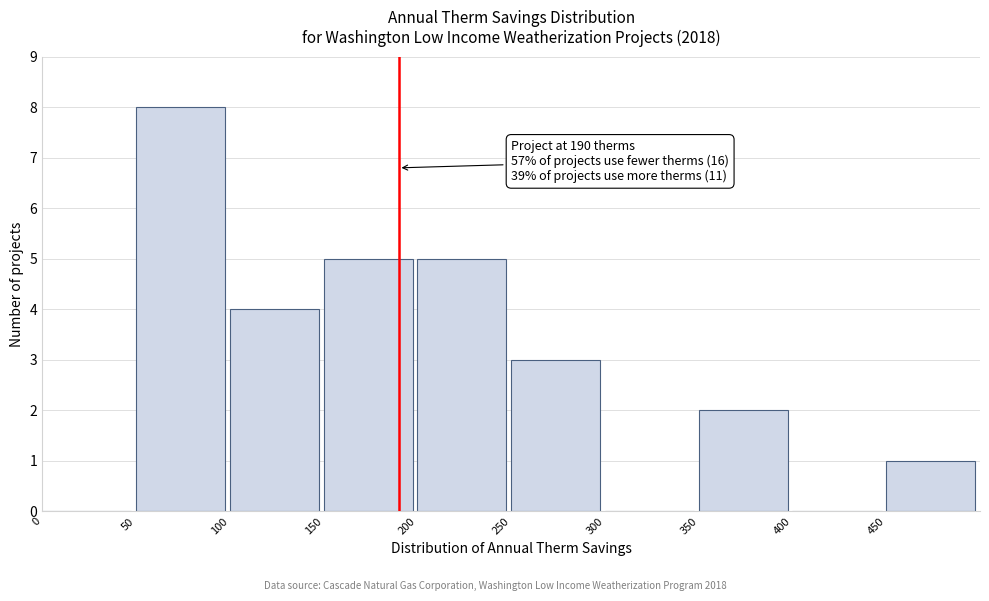

Which range on the x-axis has the tallest bar?

50 to 100